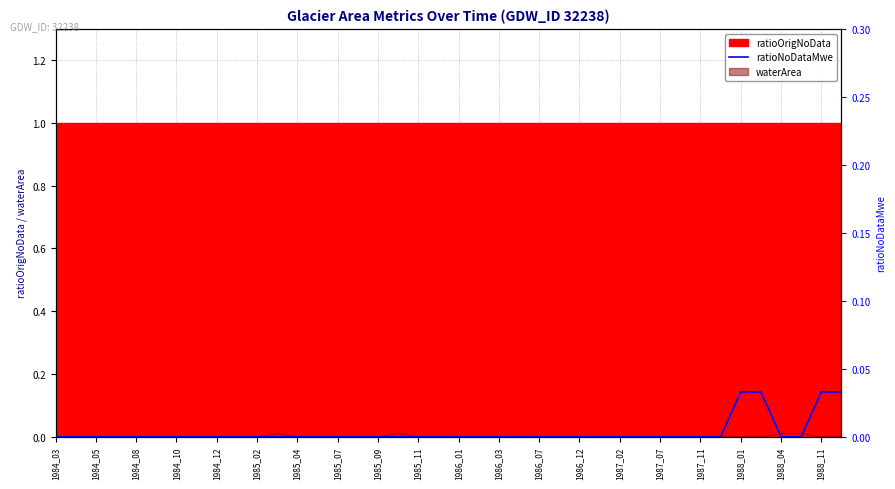

How many values are between 0 and 1?

40